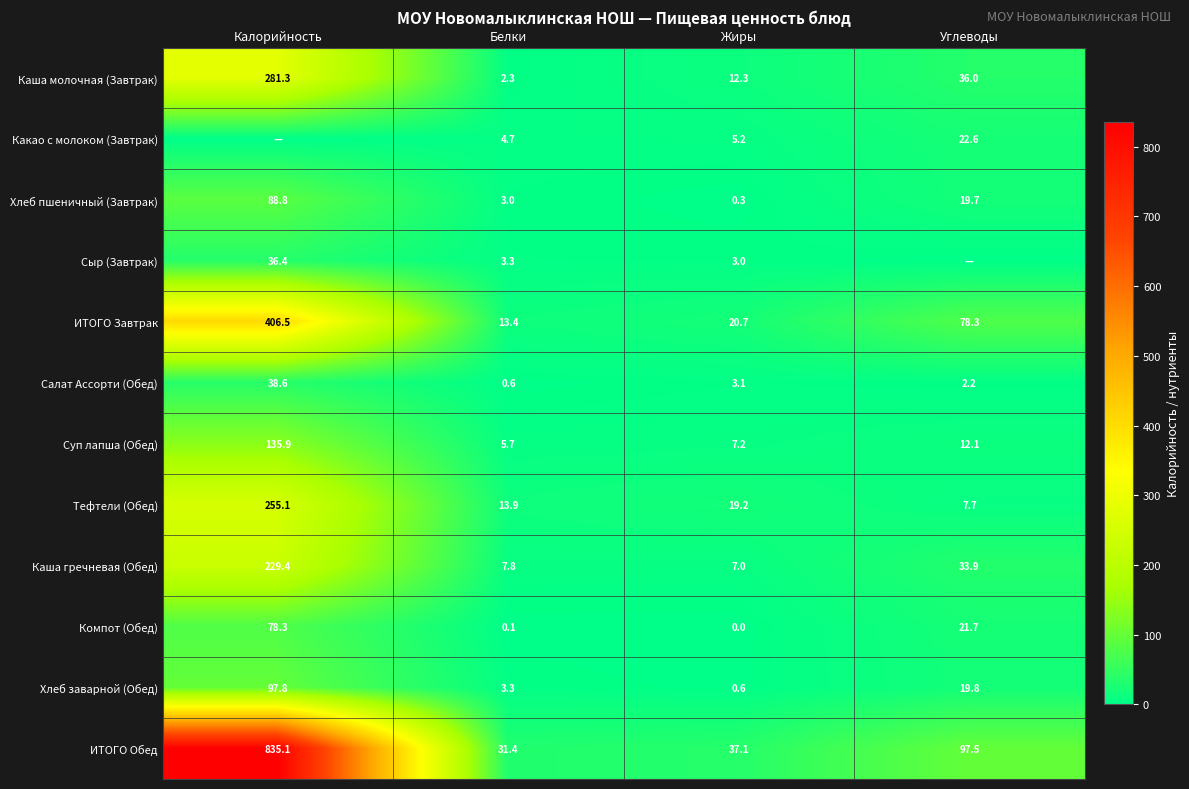

The ИТОГО Обед series shows 37.1 at Жиры. True or false?

True